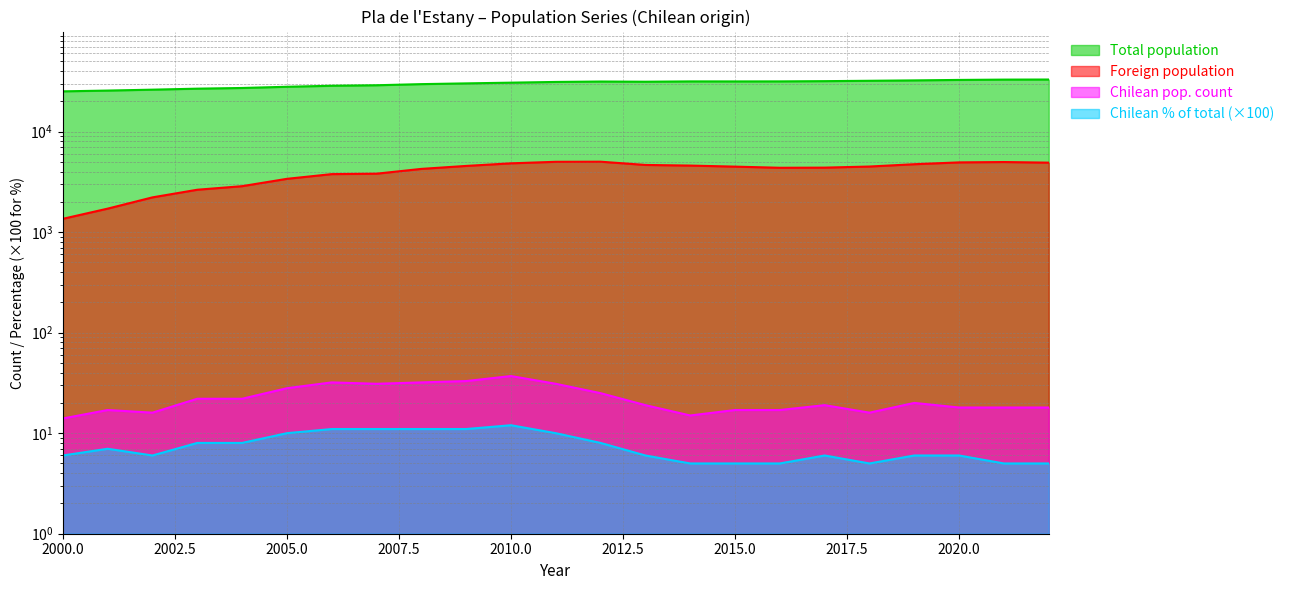

How many interior local valleys does the Total population series have?

2